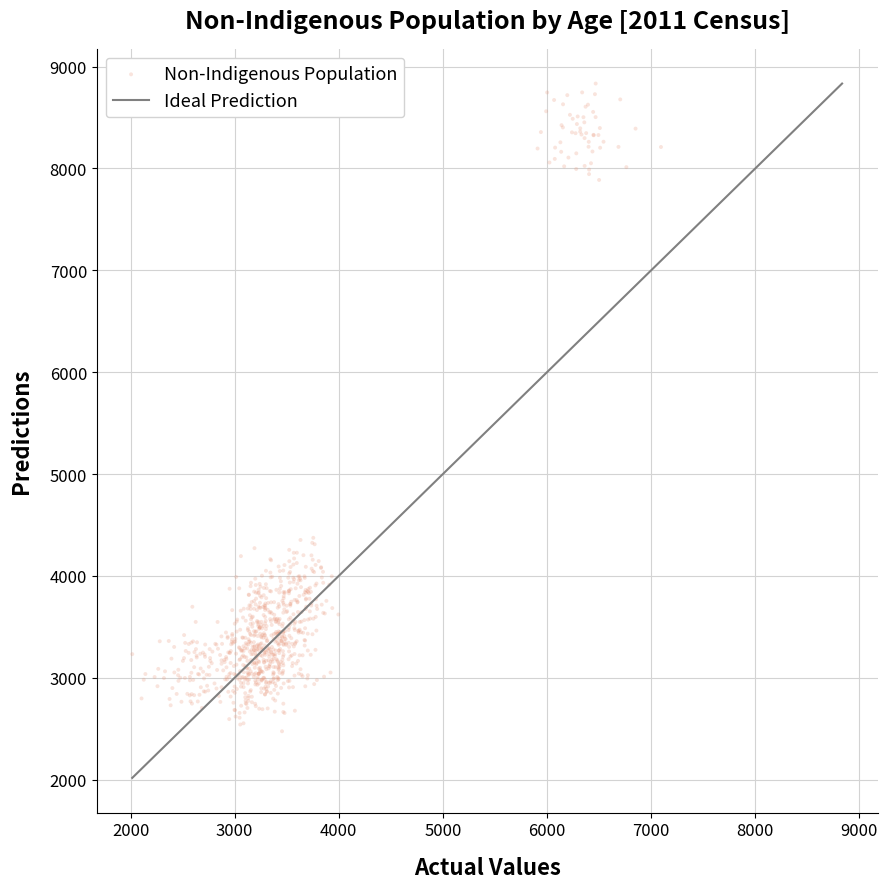

What is the range of X values (max minus min)?

5077.9